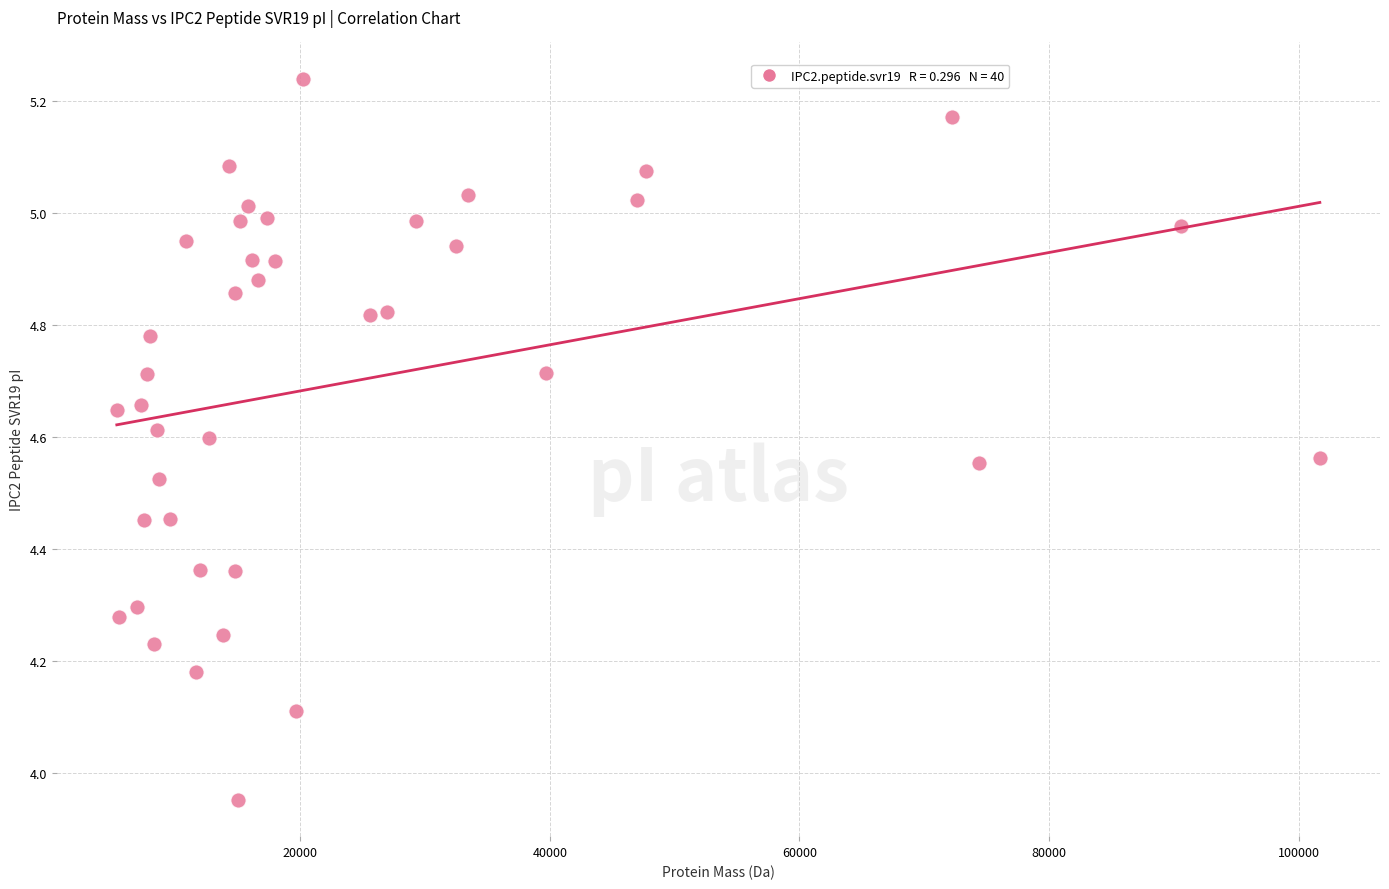

What is the range of X values (max minus min)?

96419.9